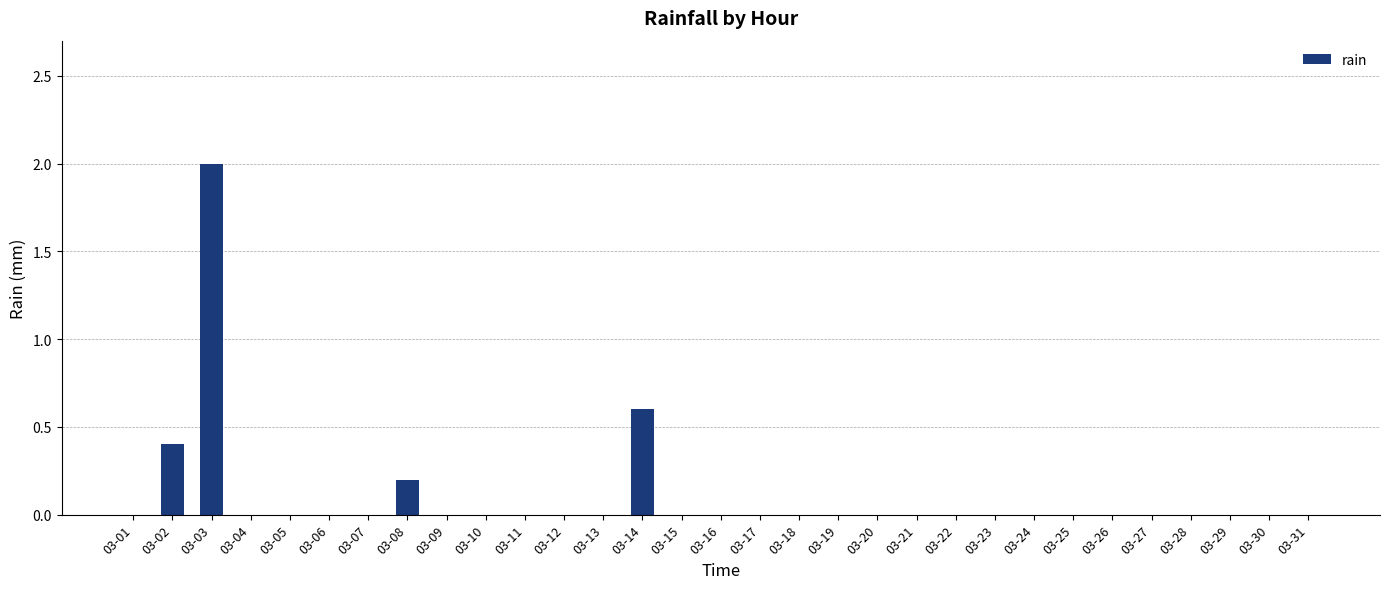

What is the sum of all values?

3.2